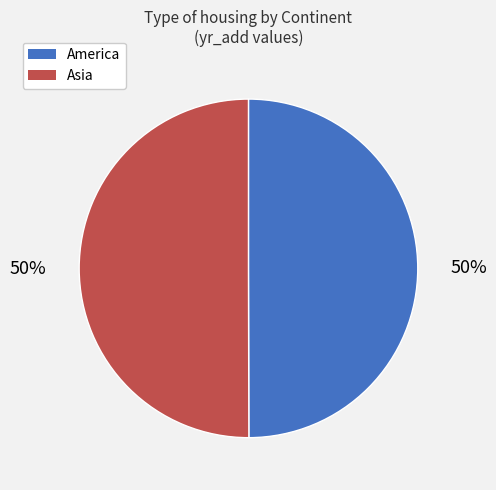

To the nearest percent, what is the average slice percentage?

50%